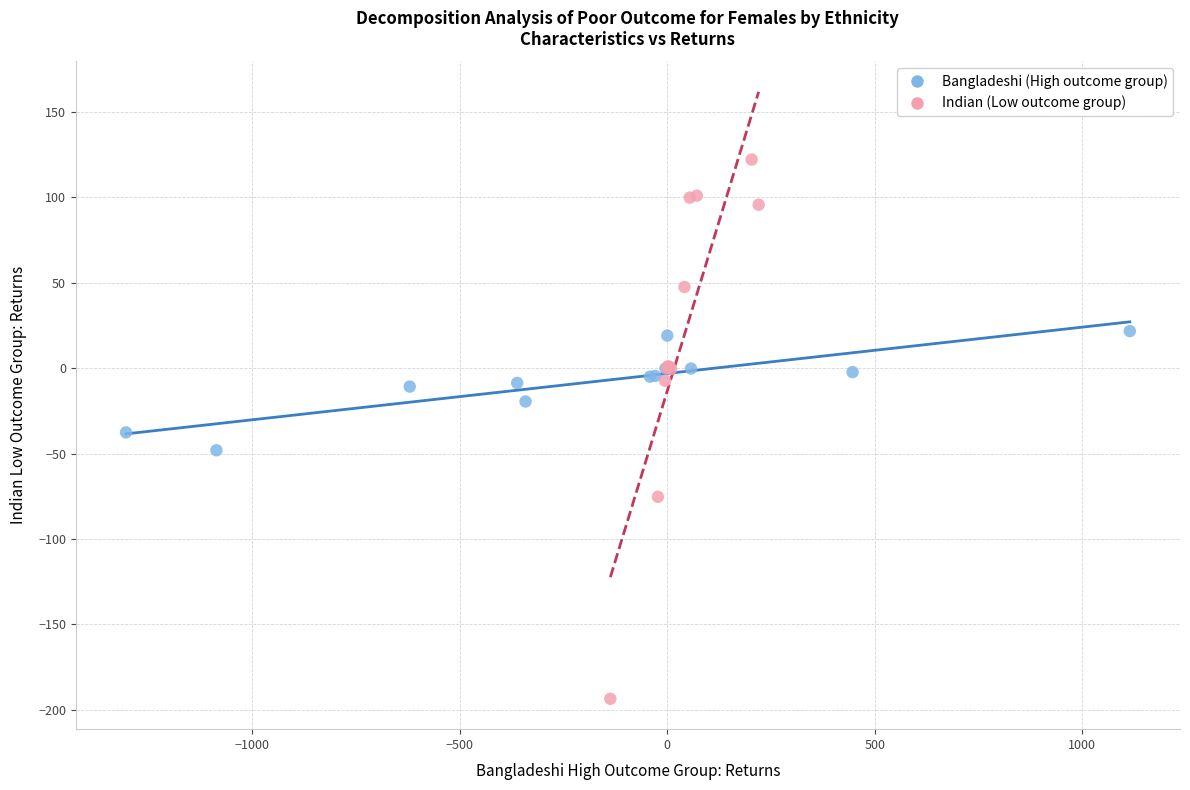

Which series has the widest spread of Y values?

Indian (Low outcome group)